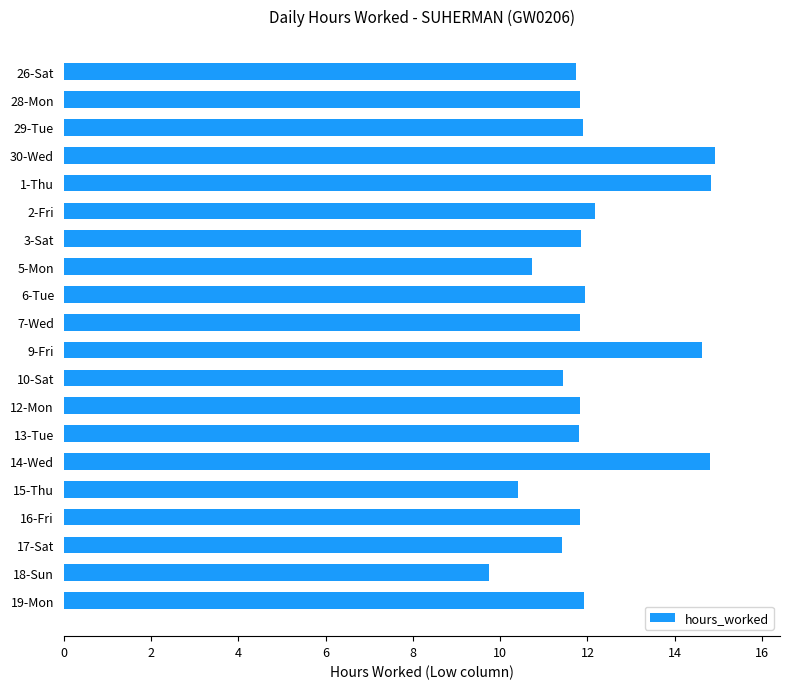

What is the average value?

12.2